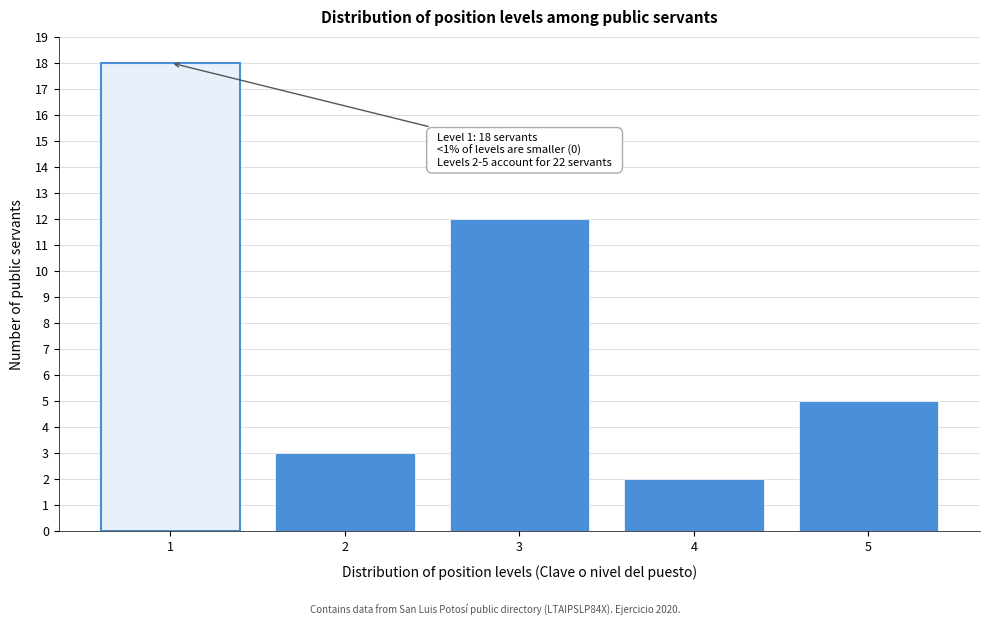

Reading left to right, list all the values displayed in this chart.

18	3	12	2	5